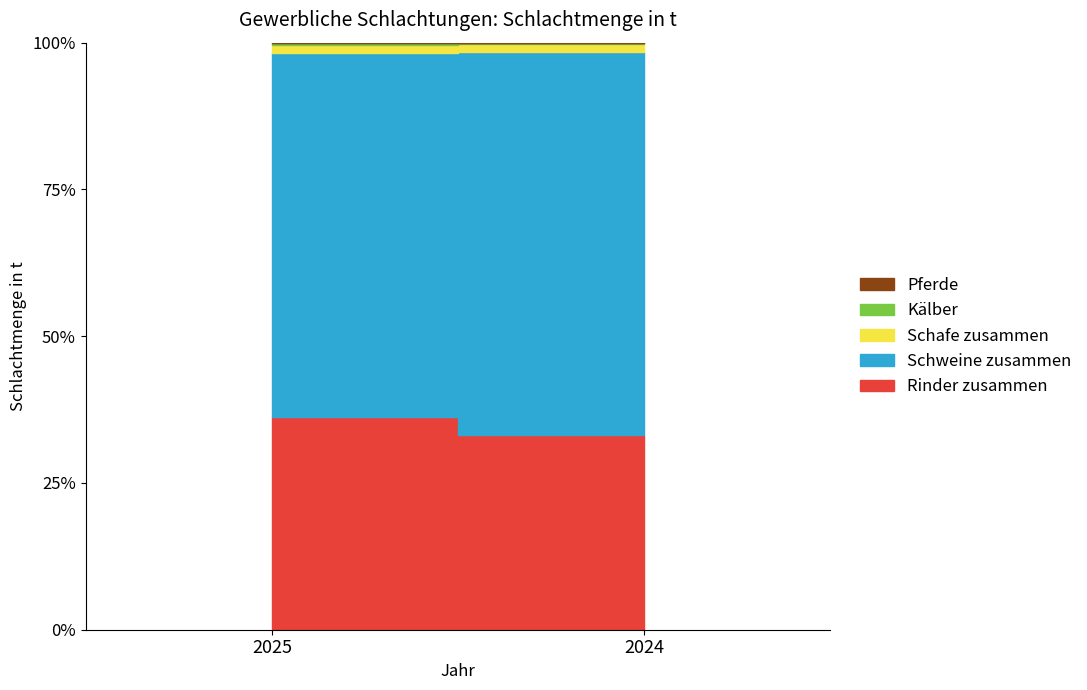

What is the sum of all Schafe zusammen values?

389